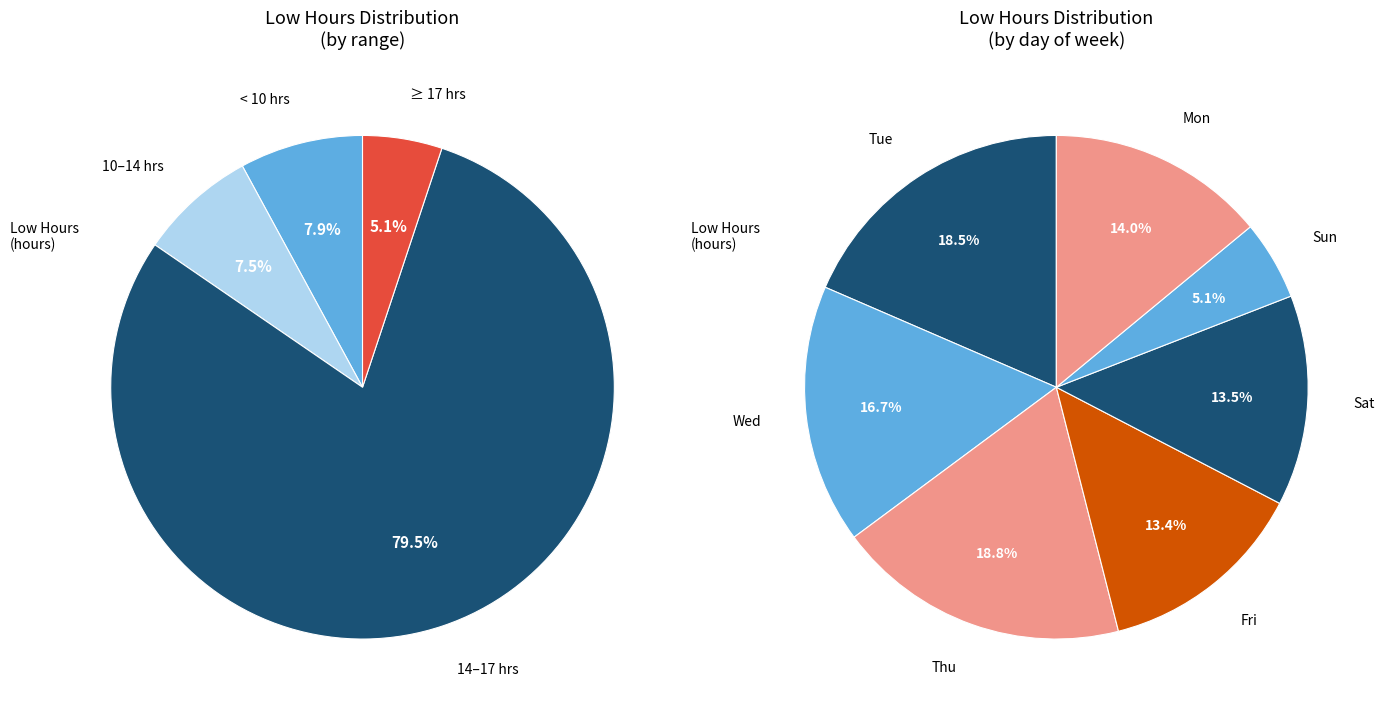

What percentage is the 4-Mon slice, to the nearest percent?

5%